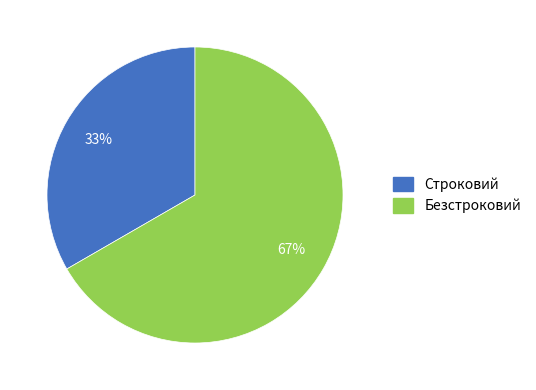

Approximately how many times larger is the value at Строковий compared to Безстроковий?

0.5